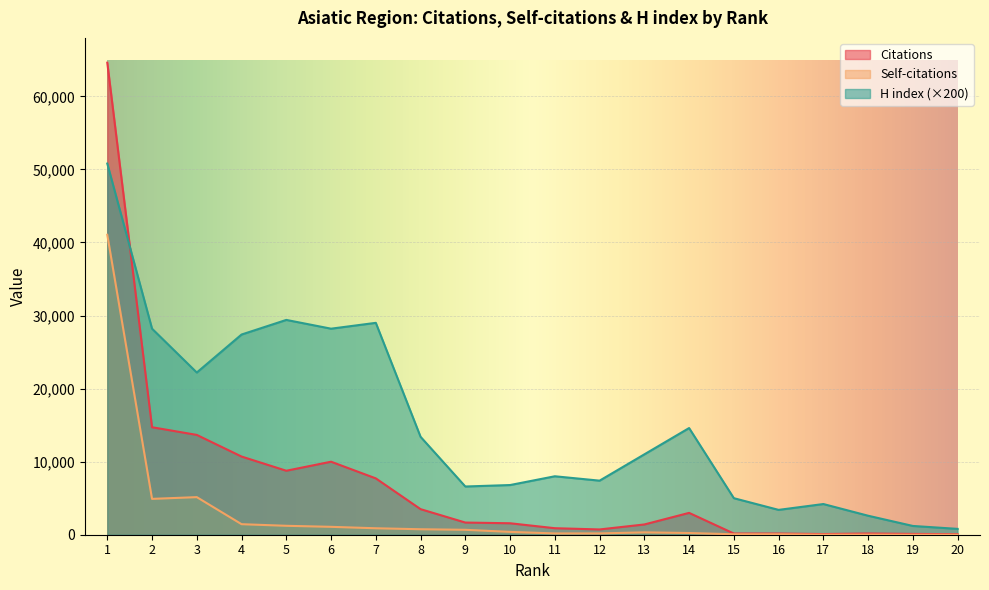

At which label does Self-citations reach its minimum?

19